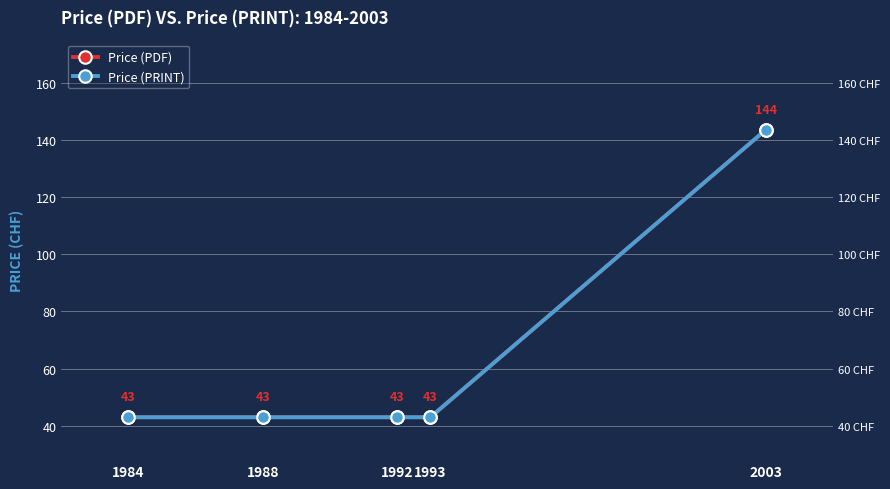

True or false: Price (PRINT) and Price (PDF) intersect in this chart.

False